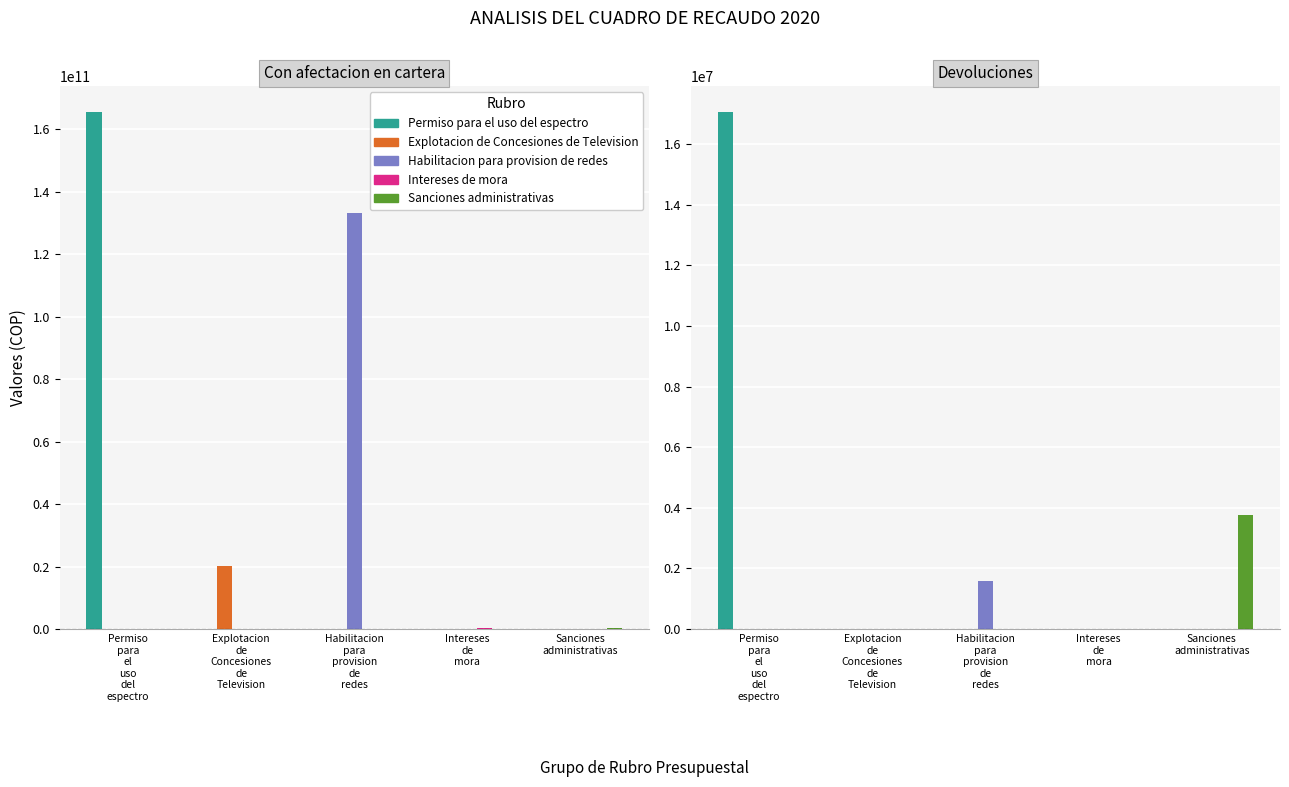

What is the spread (max minus min) of values at Con afectacion en cartera?

165314140601